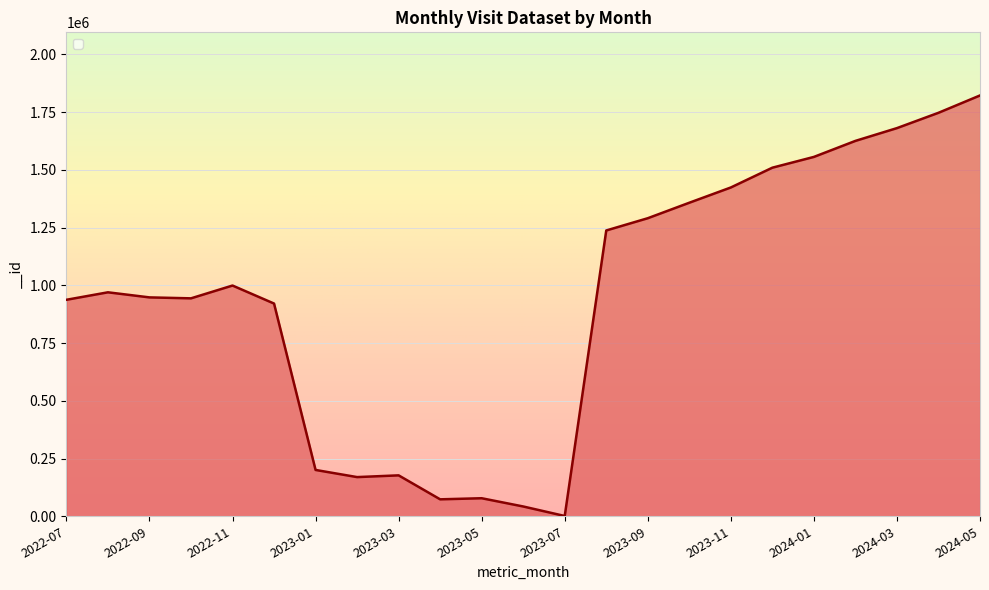

What is the maximum value shown in the chart?

1821798